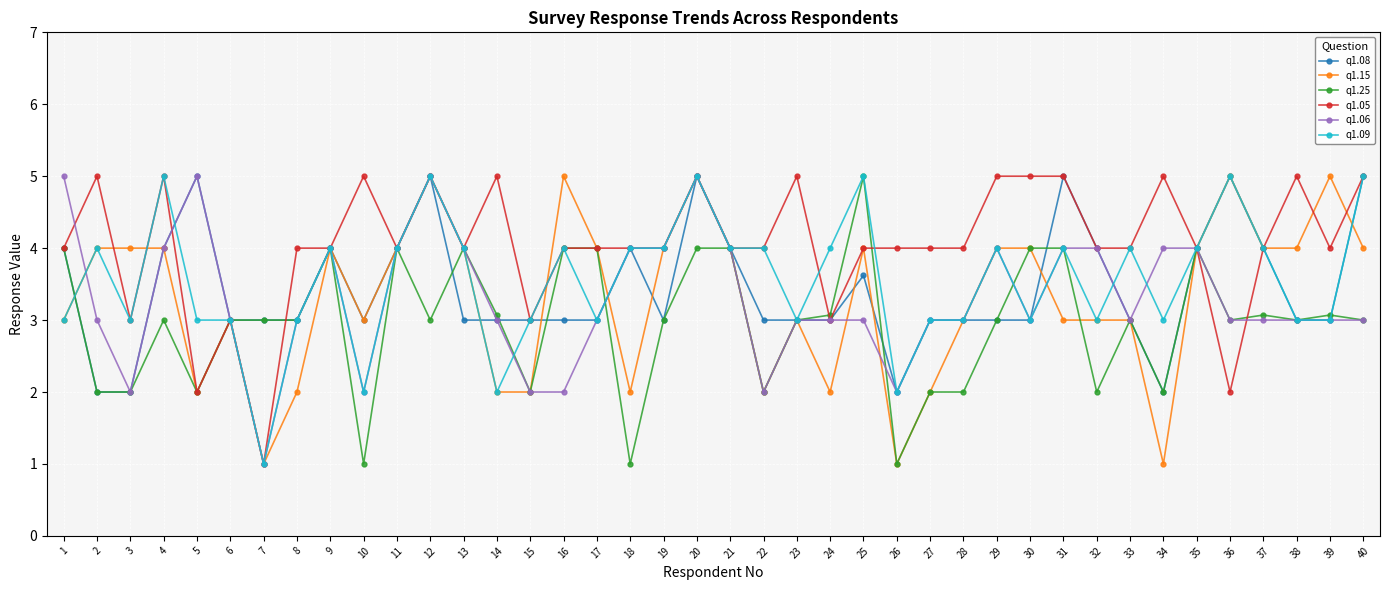

Is the value of q1.05 at 19 greater than the value of q1.25 at 32?

Yes